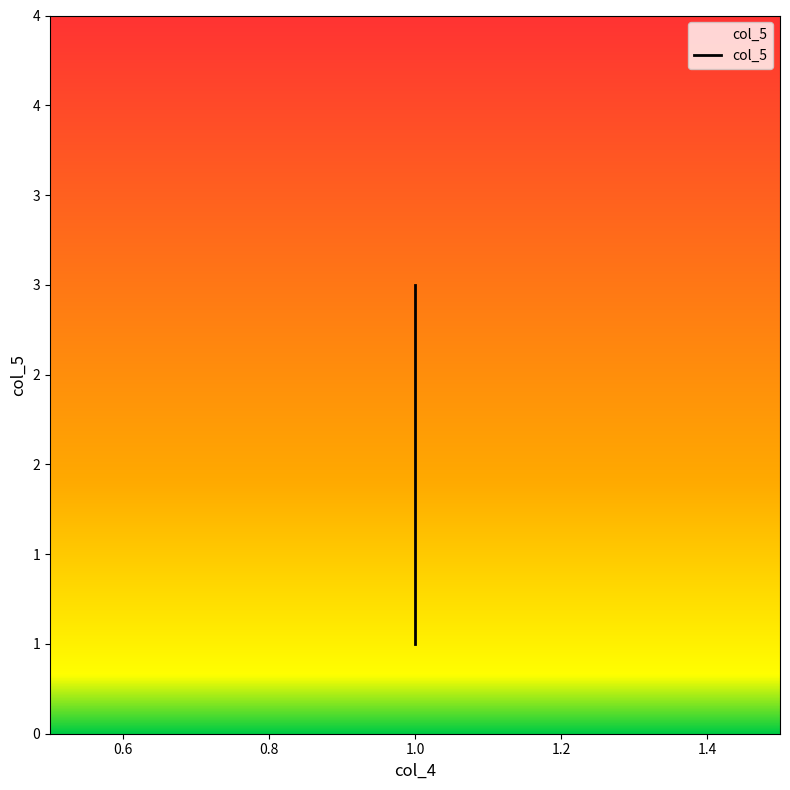

Rank the categories by value from lowest to highest.

1, 1, 1